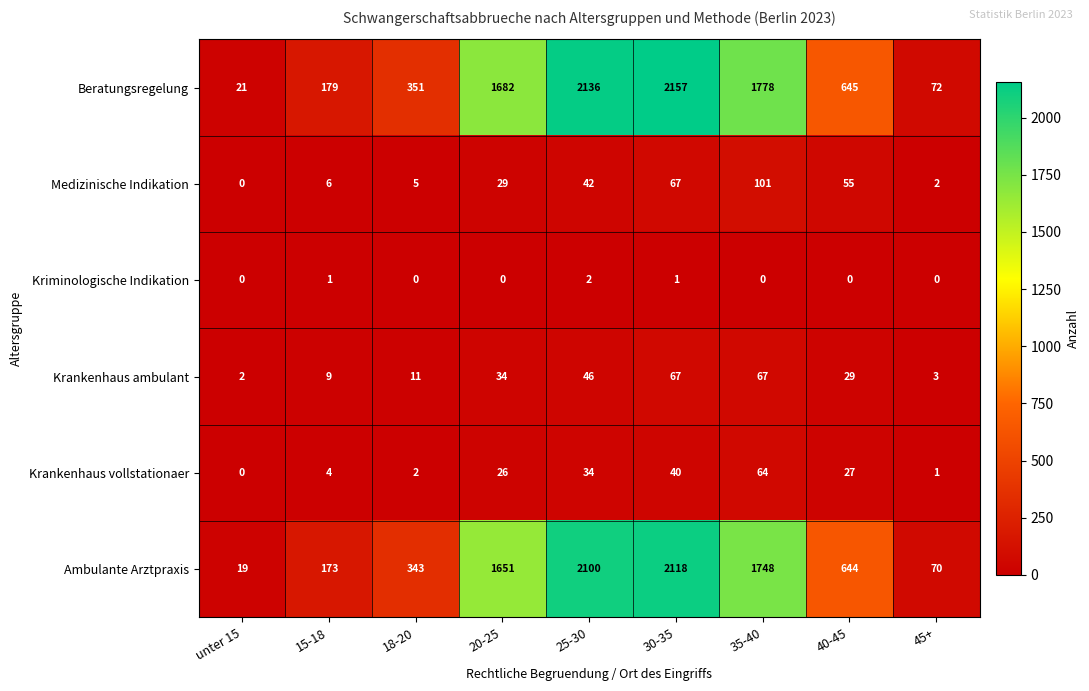

Which series has the largest range (max minus min)?

Beratungsregelung